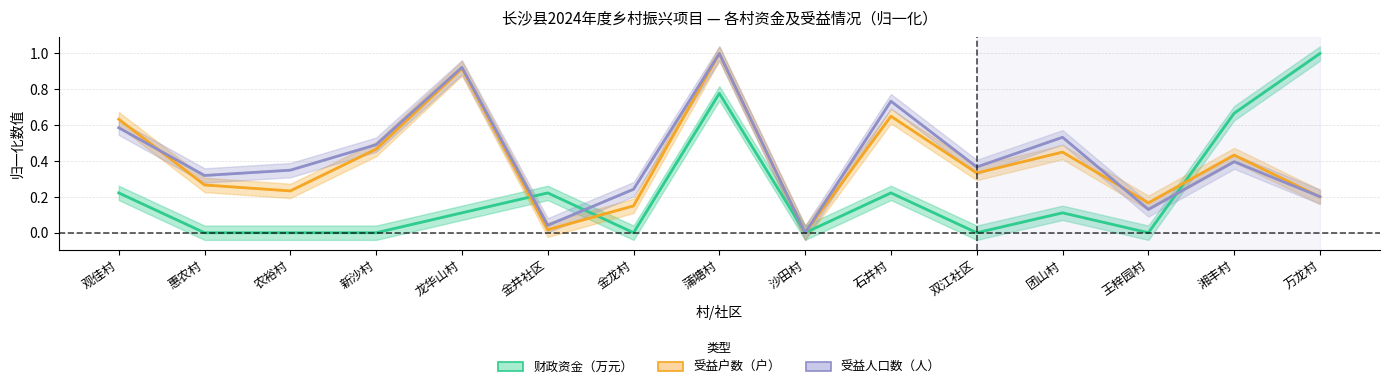

Where do 受益户数（户） and 财政资金（万元） first cross each other?

龙华山村 and 金井社区